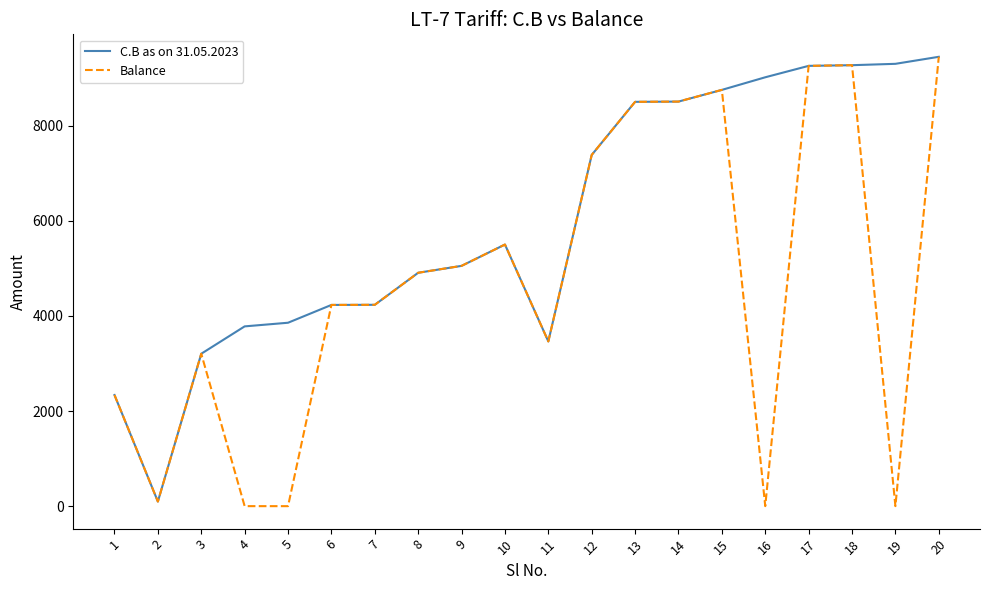

How many lines are shown in the chart?

2